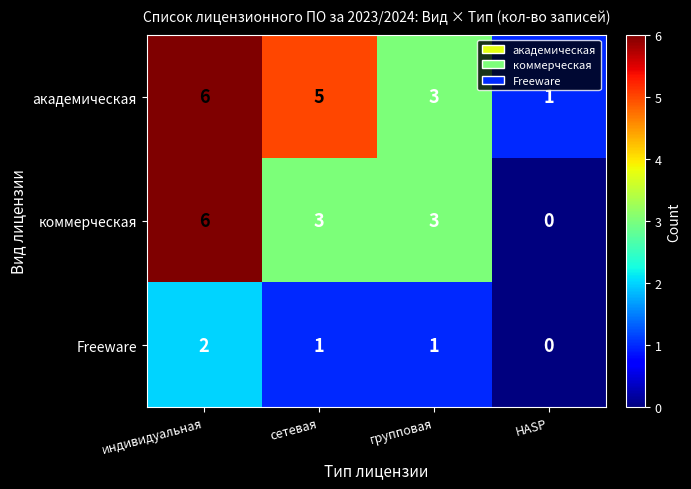

What is the greatest value displayed?

6